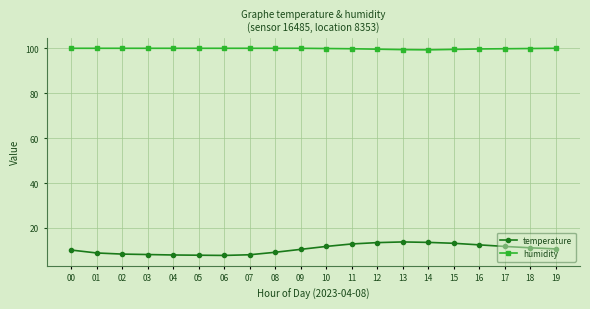

The value of humidity at 15 is 57.3. True or false?

False